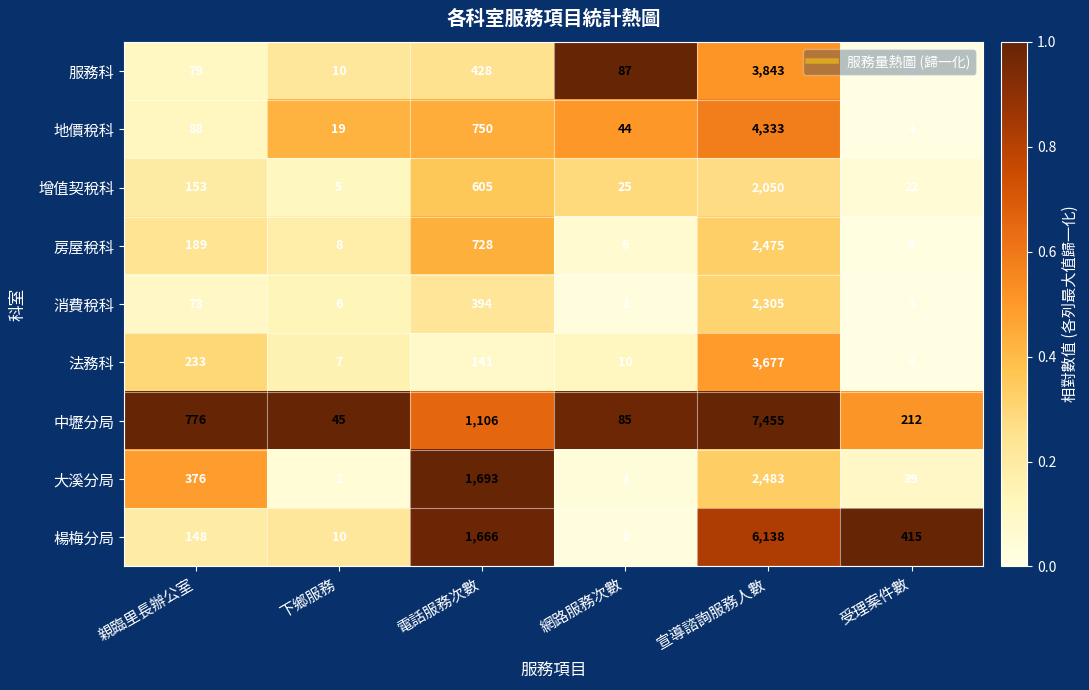

What is the maximum value shown in the chart?

7455